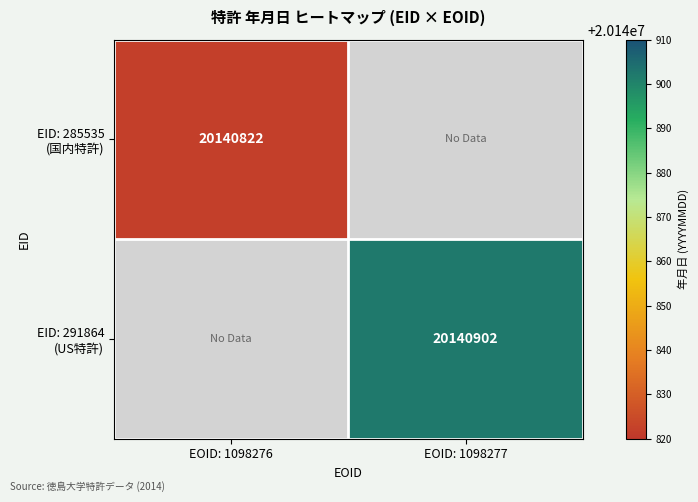

Which series has the widest spread of values?

EID: 285535 (国内特許)